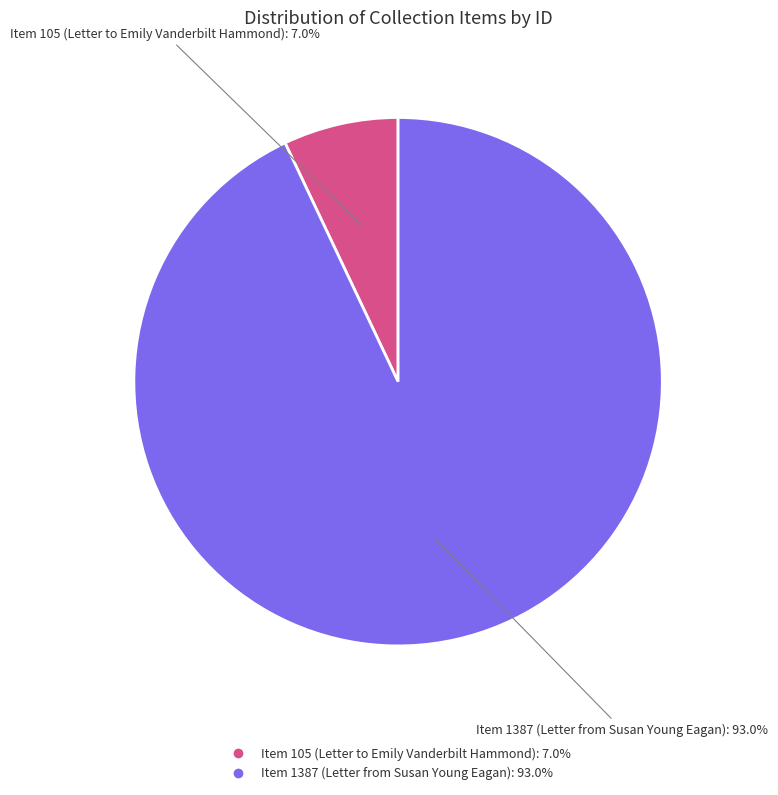

To the nearest percent, what is the difference between the Item 105 (Letter to Emily Vanderbilt Hammond) and Item 1387 (Letter from Susan Young Eagan) slice percentages?

86%